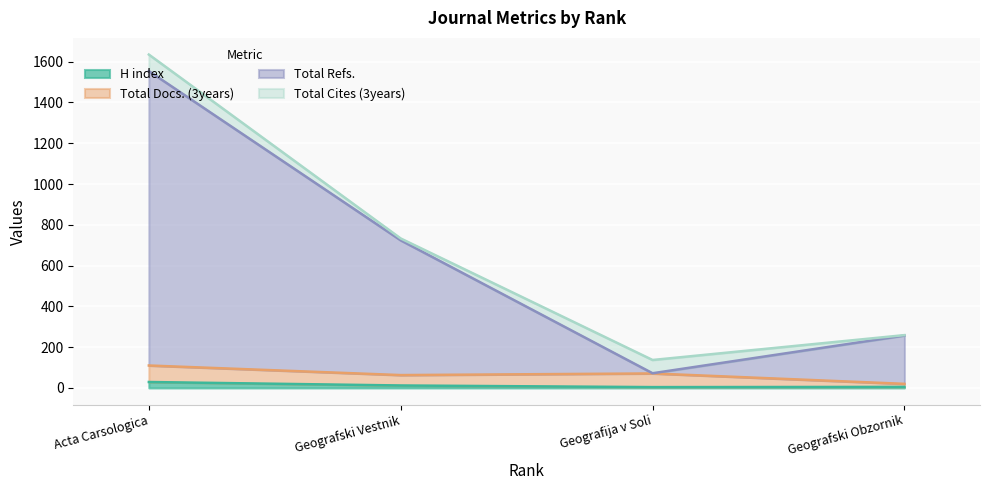

What is the highest value of the H index series?

29